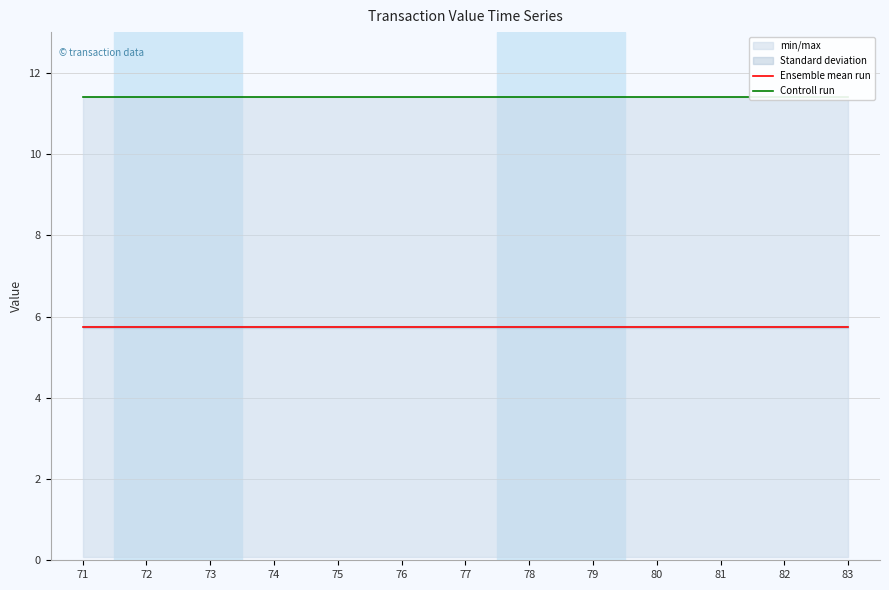

How many lines are shown in the chart?

2